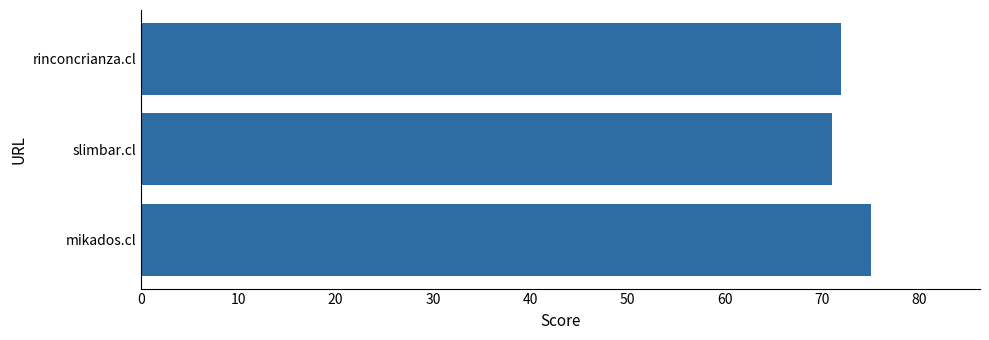

What is the change in value from mikados.cl to rinconcrianza.cl?

-3